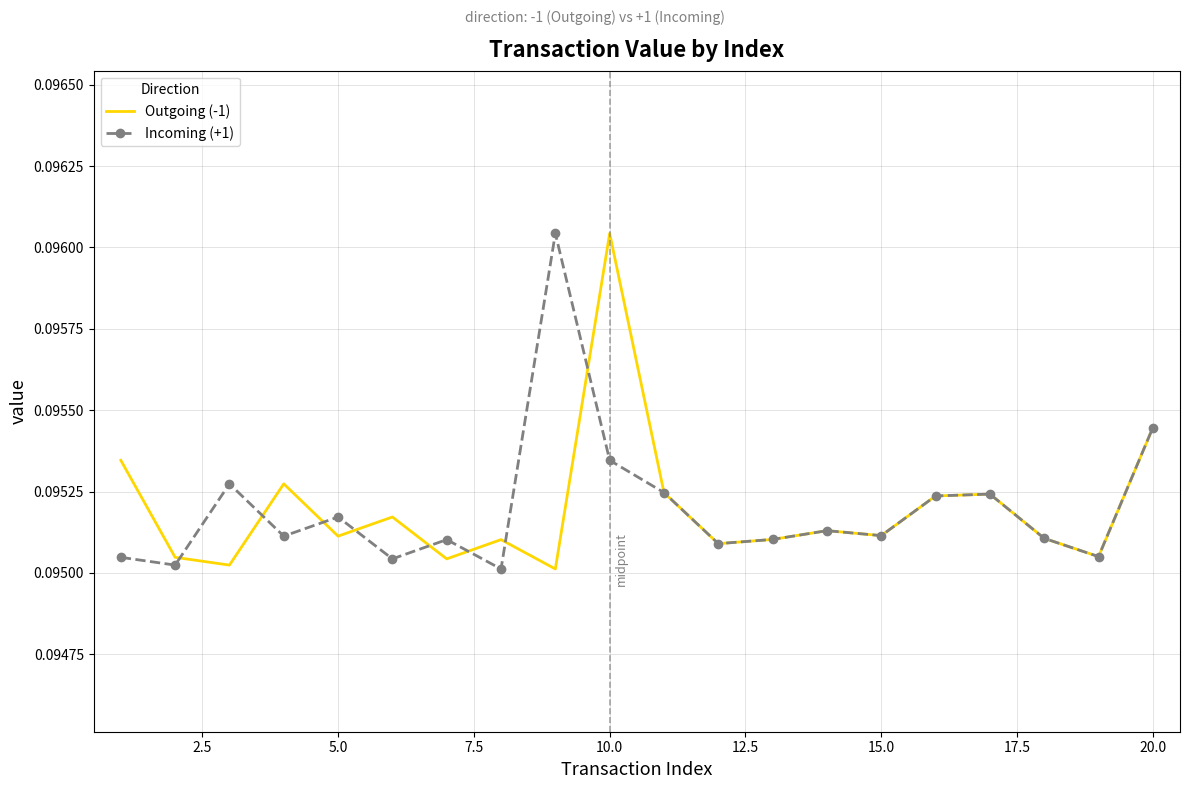

True or false: Outgoing (-1) has more than 1 points higher than both neighbors.

True